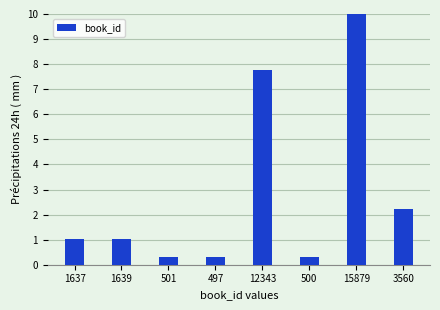

Does the chart contain any negative values?

No